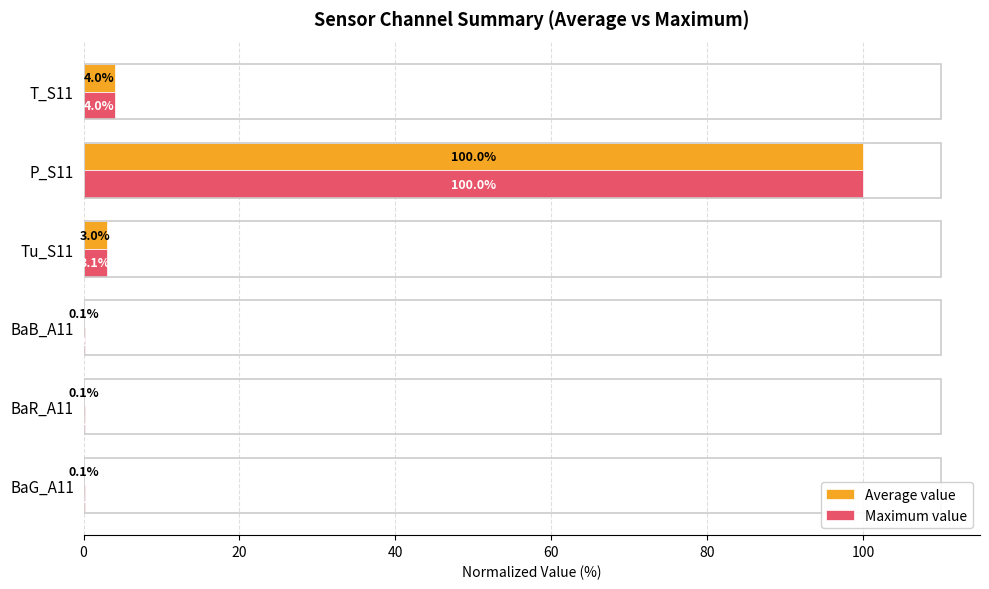

What is the greatest value displayed?

100.0